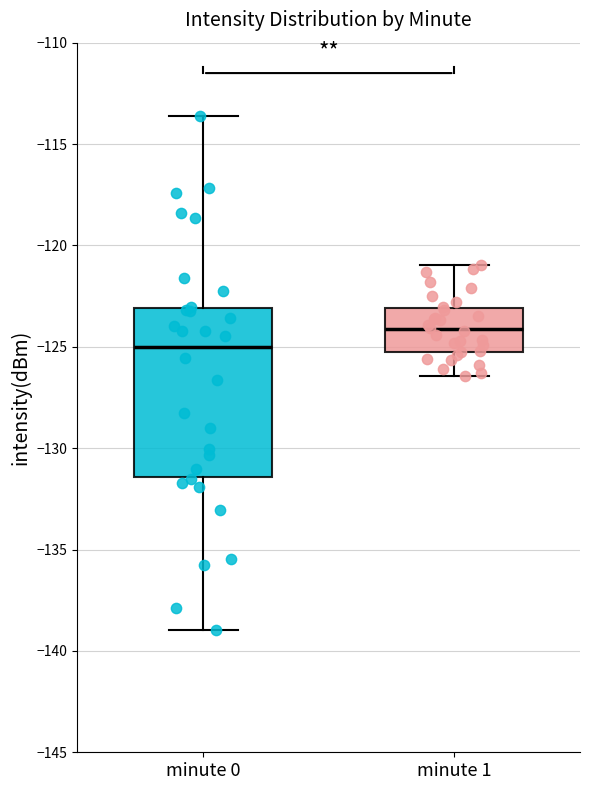

Where does the median line of the box for minute 0 sit on the y-axis? The values are not printed on the chart, so give them approximately, as read against the axis.

-125.0